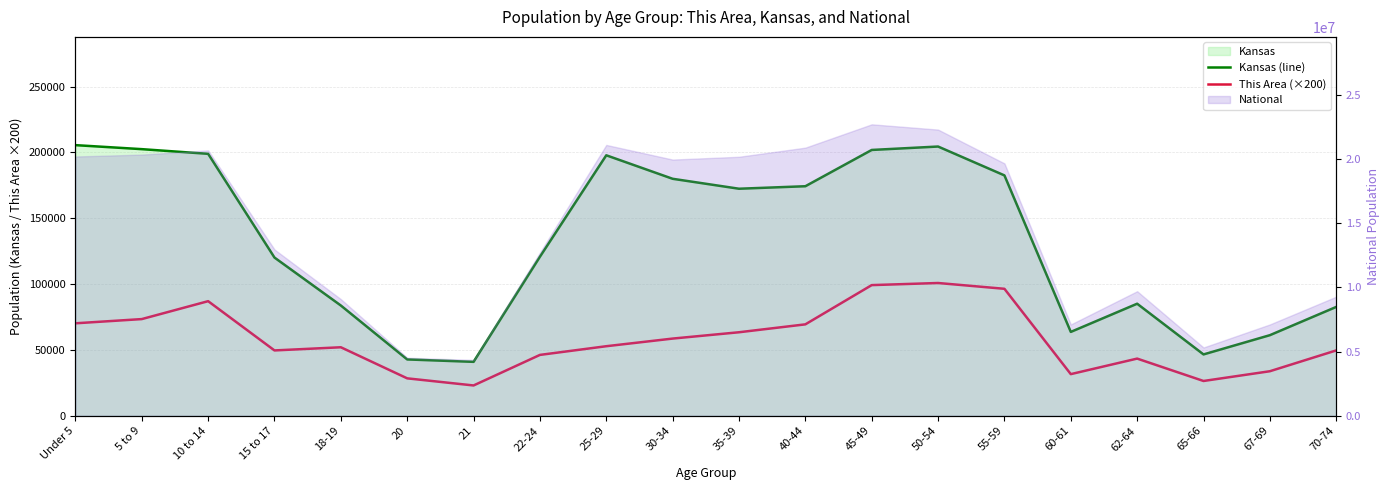

What is the maximum value shown in the chart?

205492